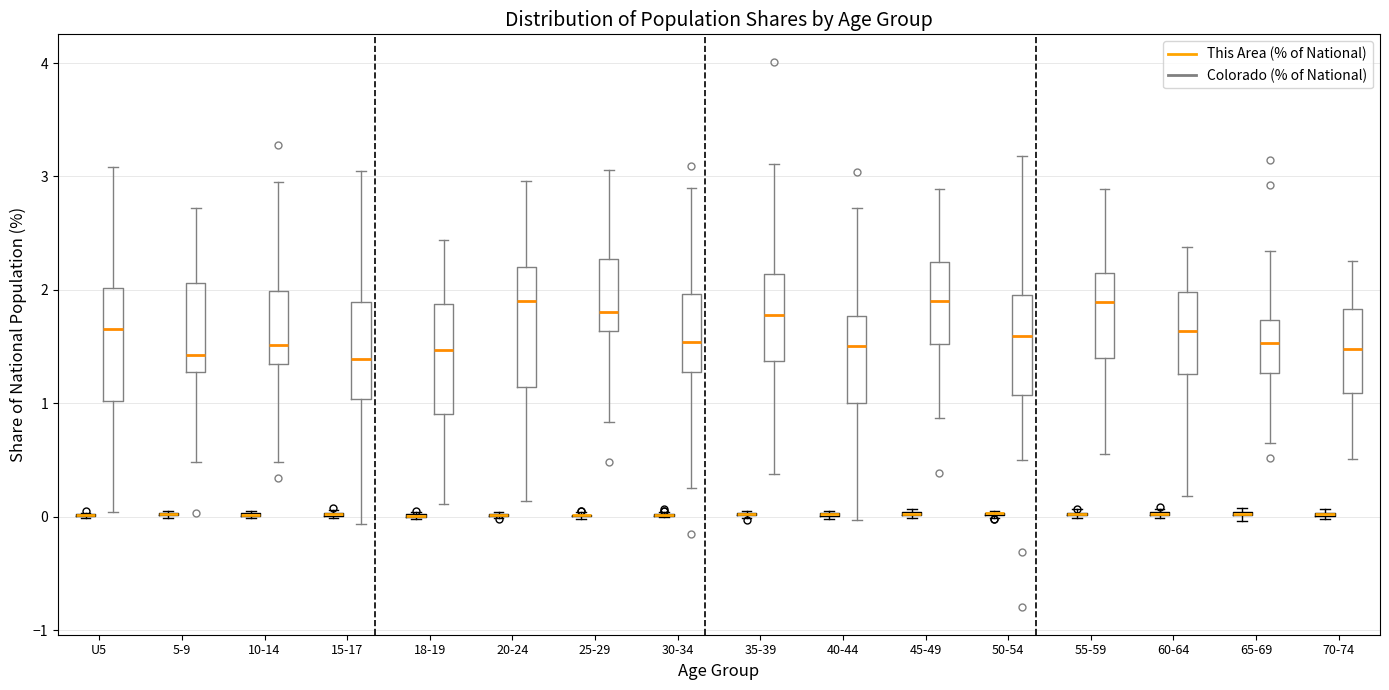

Reading left to right, transcribe this box plot: for each box, give where its median line is, the range the box spans, and where its two whiskers end, as read against the y-axis. The values are not printed on the chart, so give them approximately, as read against the axis.

U5 (This Area (% of National)): box collapsed to a line at 0.0, whiskers 0.0 to 0.0
U5 (Colorado (% of National)): median 1.7, box 1.0 to 2.0, whiskers 0.0 to 3.1
5-9 (This Area (% of National)): box collapsed to a line at 0.0, whiskers 0.0 to 0.0
5-9 (Colorado (% of National)): median 1.4, box 1.3 to 2.1, whiskers 0.5 to 2.7
10-14 (This Area (% of National)): box collapsed to a line at 0.0, whiskers 0.0 to 0.0
10-14 (Colorado (% of National)): median 1.5, box 1.3 to 2.0, whiskers 0.5 to 3.0
15-17 (This Area (% of National)): box collapsed to a line at 0.0, whiskers 0.0 to 0.1
15-17 (Colorado (% of National)): median 1.4, box 1.0 to 1.9, whiskers -0.1 to 3.0
18-19 (This Area (% of National)): box collapsed to a line at 0.0, whiskers 0.0 to 0.0
18-19 (Colorado (% of National)): median 1.5, box 0.9 to 1.9, whiskers 0.1 to 2.4
20-24 (This Area (% of National)): box collapsed to a line at 0.0, whiskers 0.0 to 0.0
20-24 (Colorado (% of National)): median 1.9, box 1.1 to 2.2, whiskers 0.1 to 3.0
25-29 (This Area (% of National)): box collapsed to a line at 0.0, whiskers 0.0 to 0.0
25-29 (Colorado (% of National)): median 1.8, box 1.6 to 2.3, whiskers 0.8 to 3.1
30-34 (This Area (% of National)): box collapsed to a line at 0.0, whiskers 0.0 to 0.0
30-34 (Colorado (% of National)): median 1.5, box 1.3 to 2.0, whiskers 0.3 to 2.9
35-39 (This Area (% of National)): box collapsed to a line at 0.0, whiskers 0.0 to 0.0
35-39 (Colorado (% of National)): median 1.8, box 1.4 to 2.1, whiskers 0.4 to 3.1
40-44 (This Area (% of National)): box collapsed to a line at 0.0, whiskers 0.0 to 0.1
40-44 (Colorado (% of National)): median 1.5, box 1.0 to 1.8, whiskers 0.0 to 2.7
45-49 (This Area (% of National)): box collapsed to a line at 0.0, whiskers 0.0 to 0.1
45-49 (Colorado (% of National)): median 1.9, box 1.5 to 2.2, whiskers 0.9 to 2.9
50-54 (This Area (% of National)): box collapsed to a line at 0.0, whiskers 0.0 to 0.1
50-54 (Colorado (% of National)): median 1.6, box 1.1 to 2.0, whiskers 0.5 to 3.2
55-59 (This Area (% of National)): box collapsed to a line at 0.0, whiskers 0.0 to 0.1
55-59 (Colorado (% of National)): median 1.9, box 1.4 to 2.1, whiskers 0.5 to 2.9
60-64 (This Area (% of National)): box collapsed to a line at 0.0, whiskers 0.0 to 0.1
60-64 (Colorado (% of National)): median 1.6, box 1.3 to 2.0, whiskers 0.2 to 2.4
65-69 (This Area (% of National)): box collapsed to a line at 0.0, whiskers 0.0 to 0.1
65-69 (Colorado (% of National)): median 1.5, box 1.3 to 1.7, whiskers 0.6 to 2.3
70-74 (This Area (% of National)): box collapsed to a line at 0.0, whiskers 0.0 to 0.1
70-74 (Colorado (% of National)): median 1.5, box 1.1 to 1.8, whiskers 0.5 to 2.3